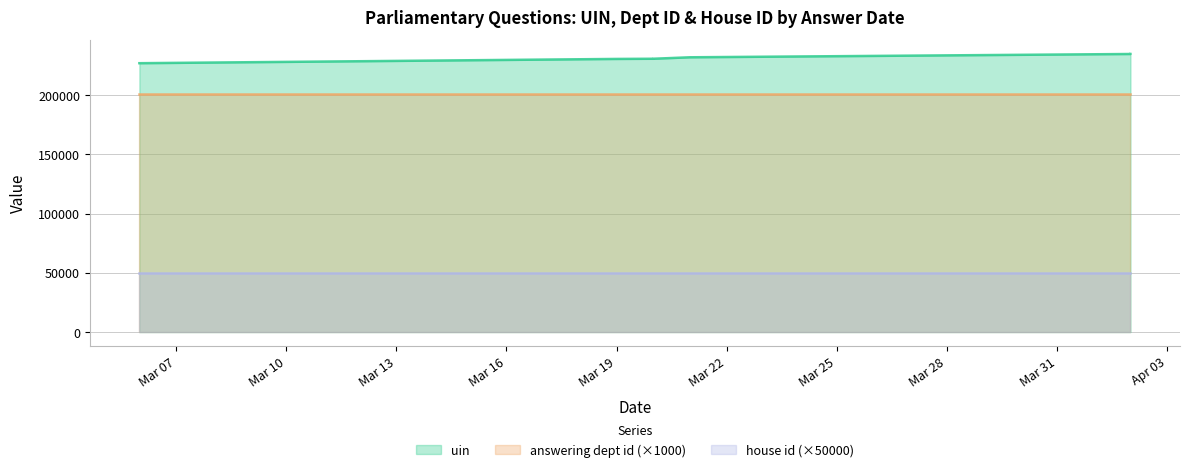

What is the value of the house id point at the 4th from the left?

1